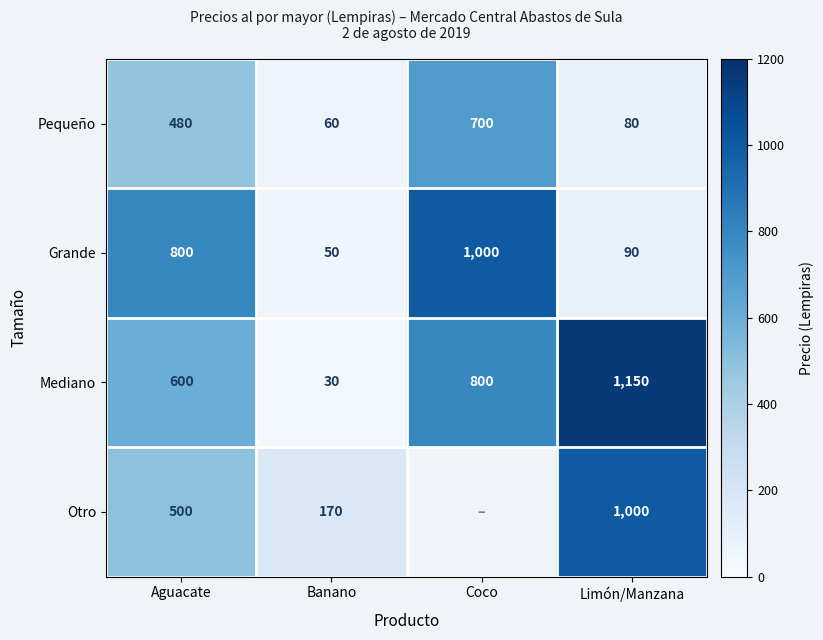

What is the total value across all series at Banano?

310